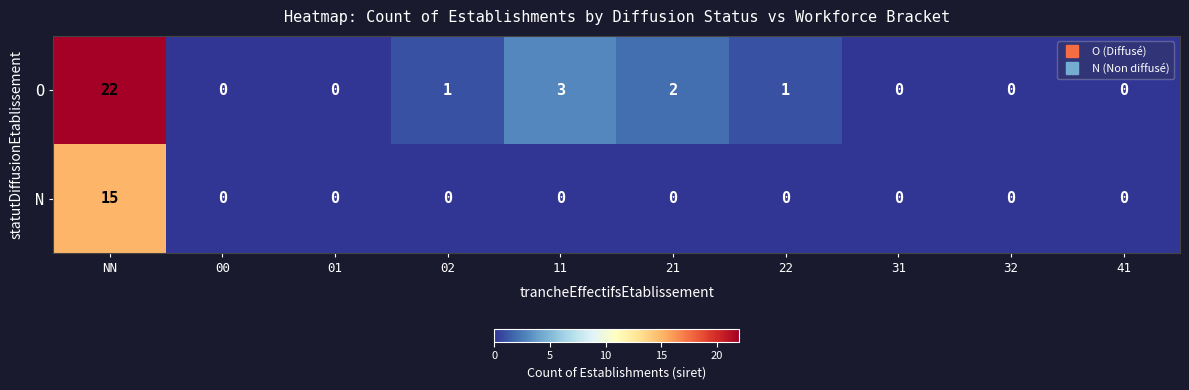

Which series changed the most between 11 and 31?

O